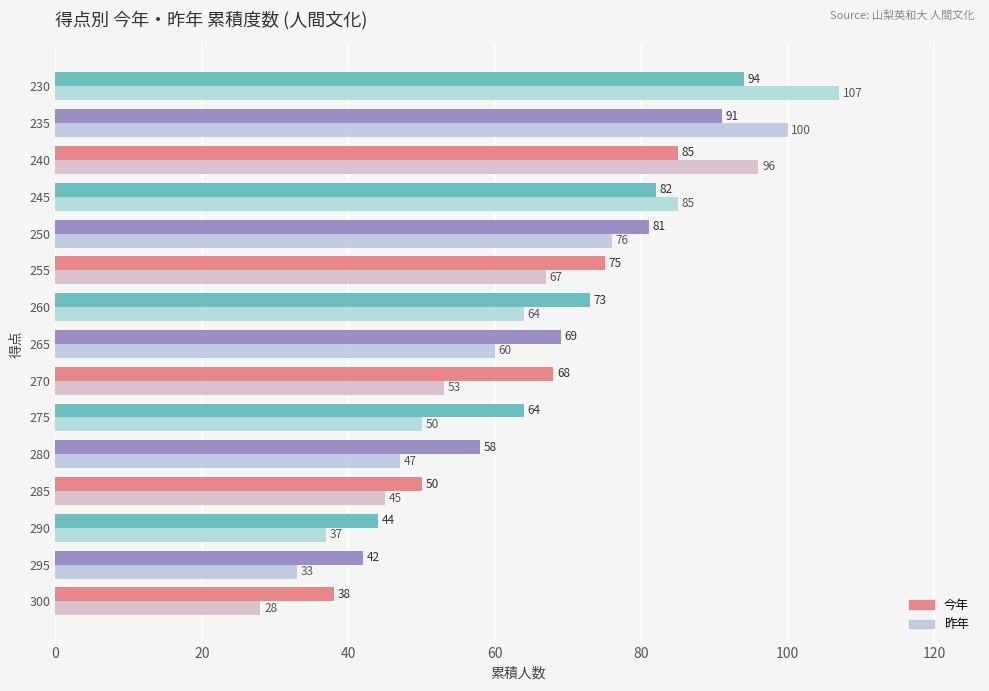

Which category has the highest value across all series?

230